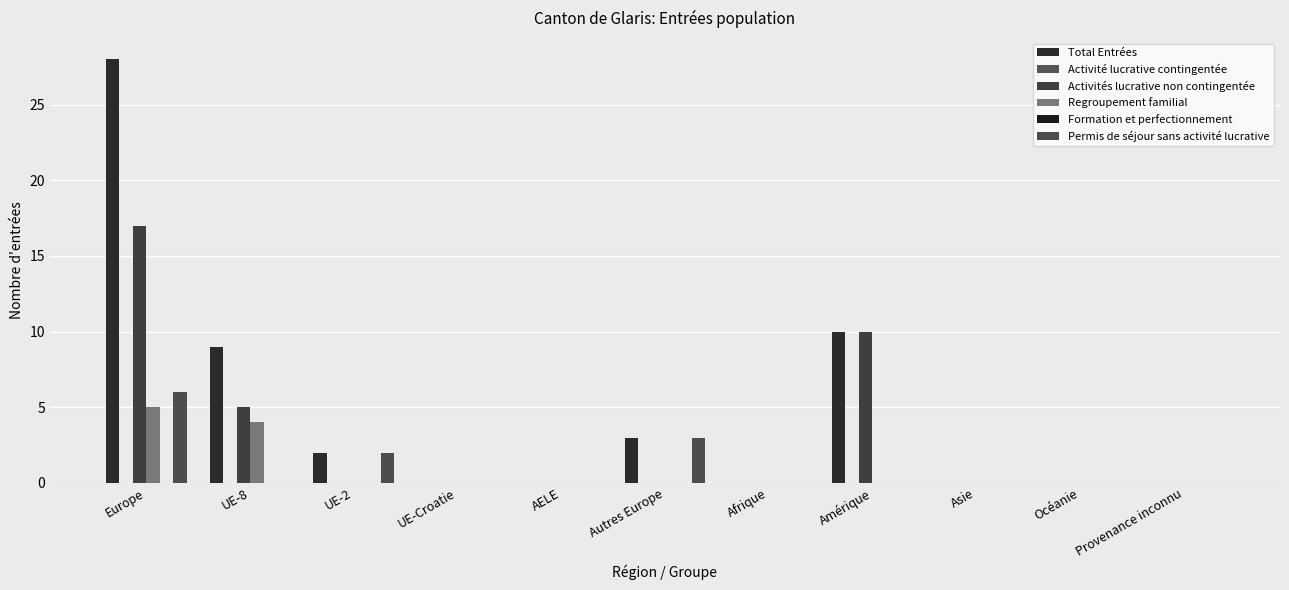

Are the bars grouped side by side (vs. stacked)?

Yes